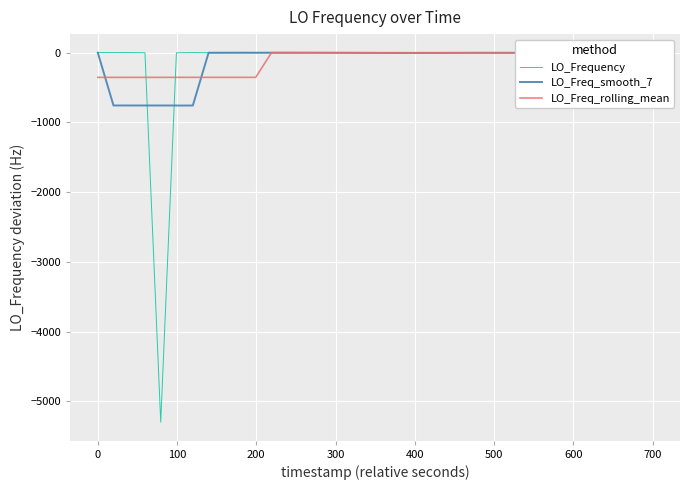

Which series has the widest spread of values?

LO_Frequency